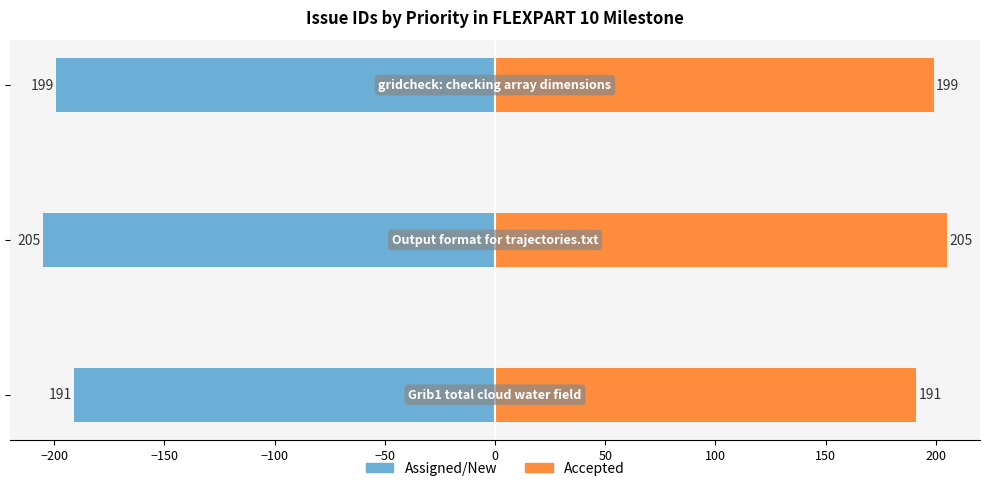

Reading left to right, list all the values displayed in this chart.

Assigned/New: -191	-205	-199
Accepted: 191	205	199